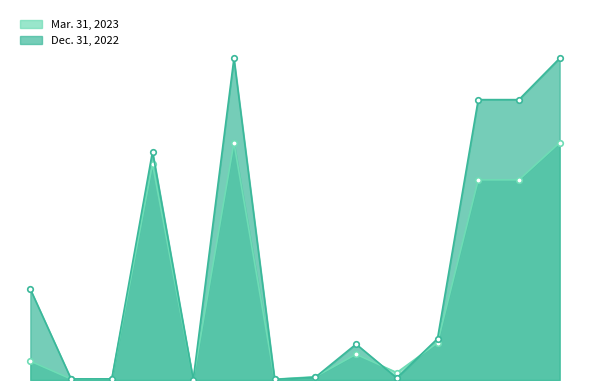

List the labels in order of Mar. 31, 2023 value, largest first.

Total assets, Total liabilities and Members capital, Investment in equipment and leases, net, Other Members, Total Members capital, Total liabilities, Non-recourse debt, Cash and cash equivalents, Unearned operating lease income, Other, Investment in equity securities, Accounts receivable, net, Due to Managing Member and affiliates, Prepaid expenses and other assets